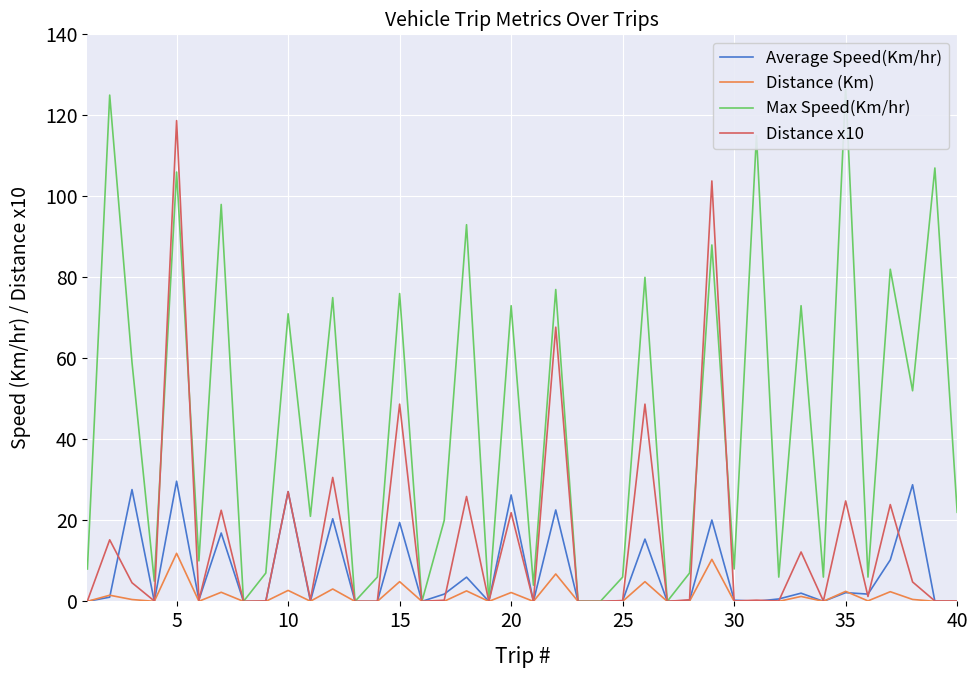

The Distance (Km) series shows 17.8 at 5. True or false?

False